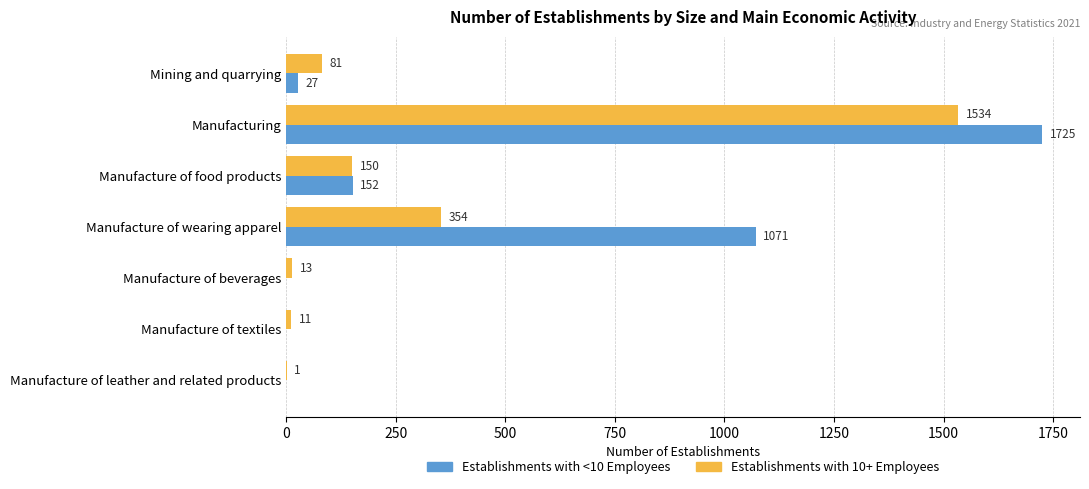

What is the highest value of the Establishments with 10+ Employees series?

1534